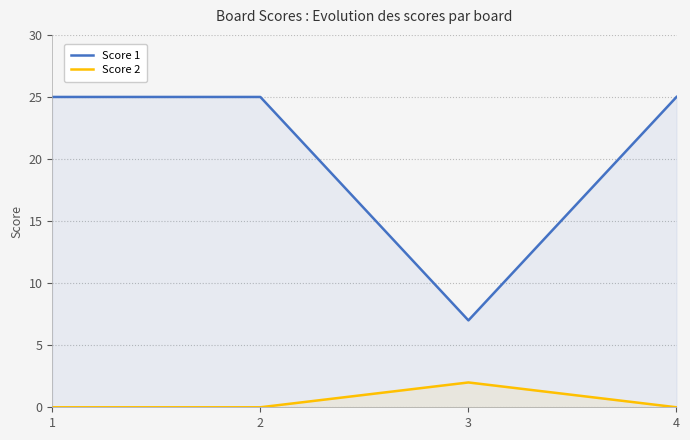

Rank the series at 2 from highest to lowest value.

Score 1, Score 2